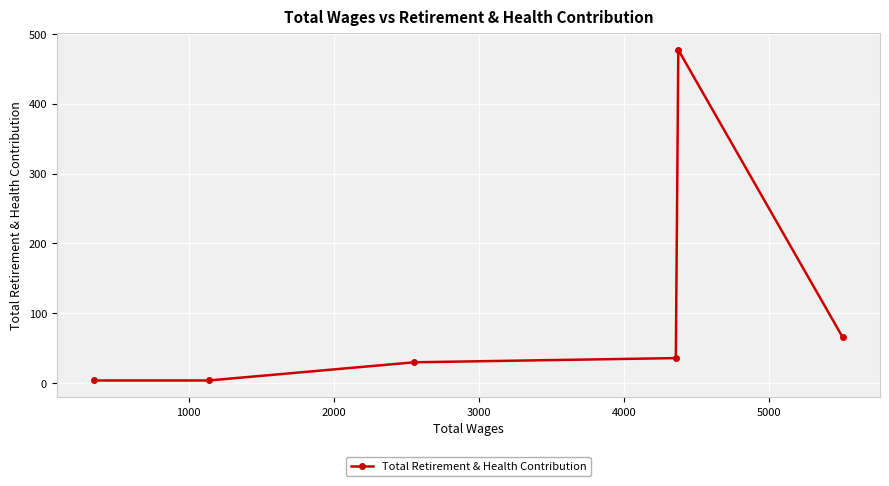

What is the sum of all values?

617